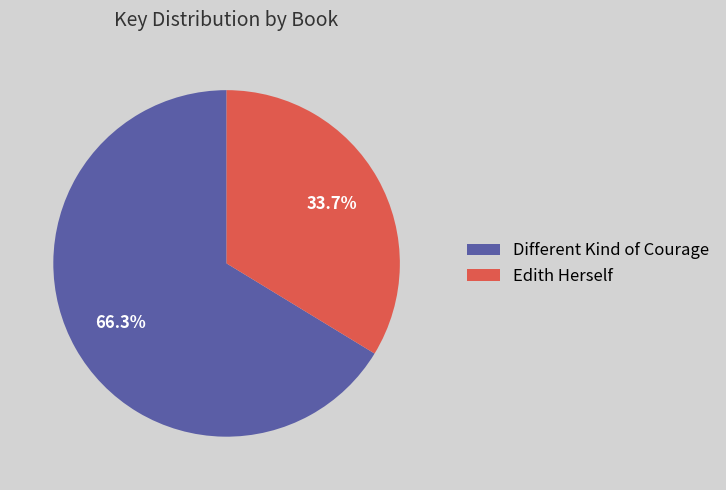

Rank the categories by value from lowest to highest.

Edith Herself, Different Kind of Courage